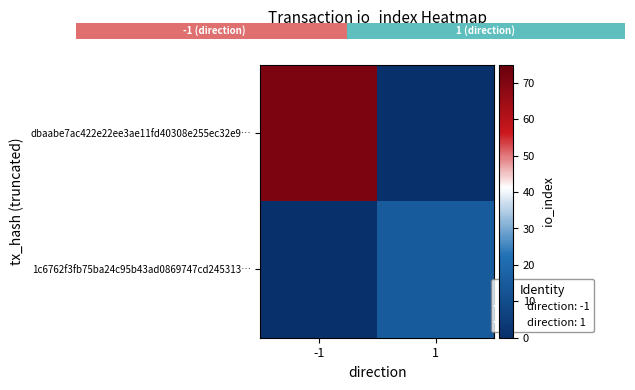

Reading left to right, list all the values displayed in this chart.

dbaabe7ac422e22ee3ae11fd40308e255ec32e9…: -1=71	1=0
1c6762f3fb75ba24c95b43ad0869747cd245313…: -1=0	1=15